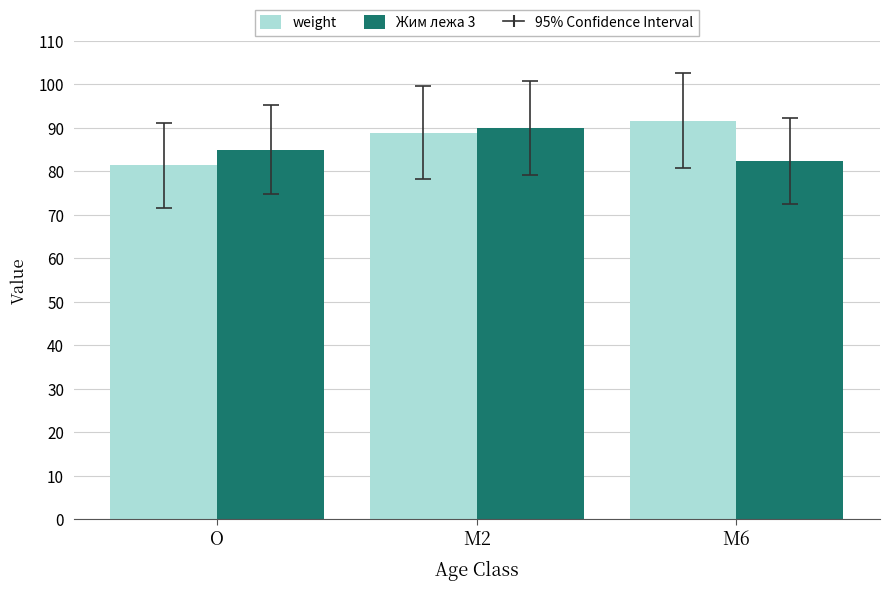

Where does the weight series first go above 88?

M2